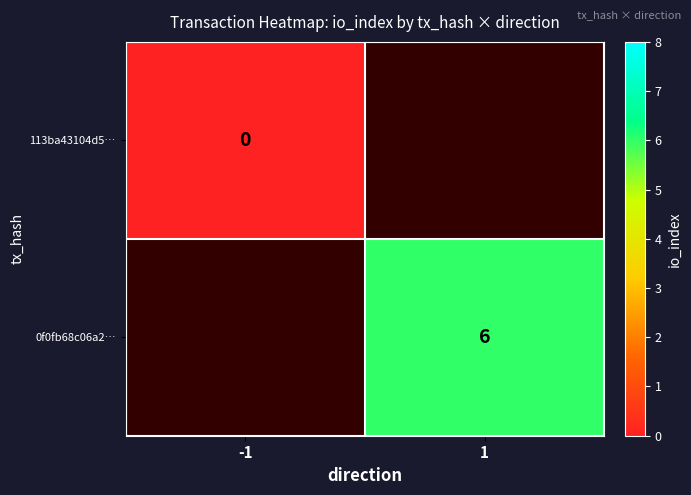

The value of 0f0fb68c06a2… at 1 is 6. True or false?

True